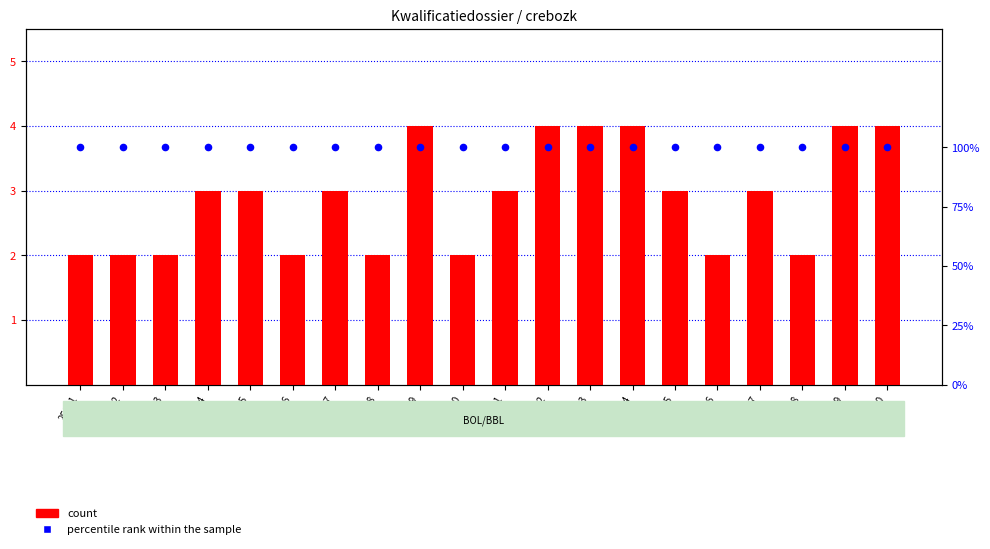

Which series contains the lowest Y value?

percentile rank within the sample